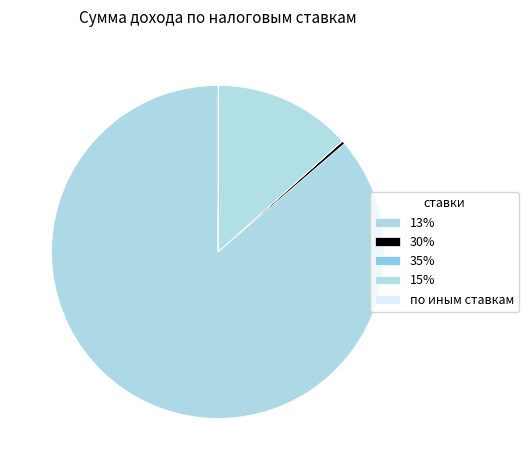

Is 15% the majority of the pie?

No